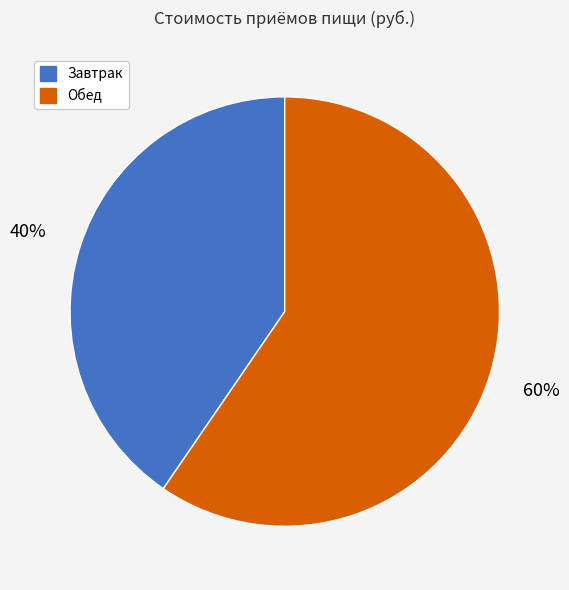

To the nearest percent, what is the average slice percentage?

50%